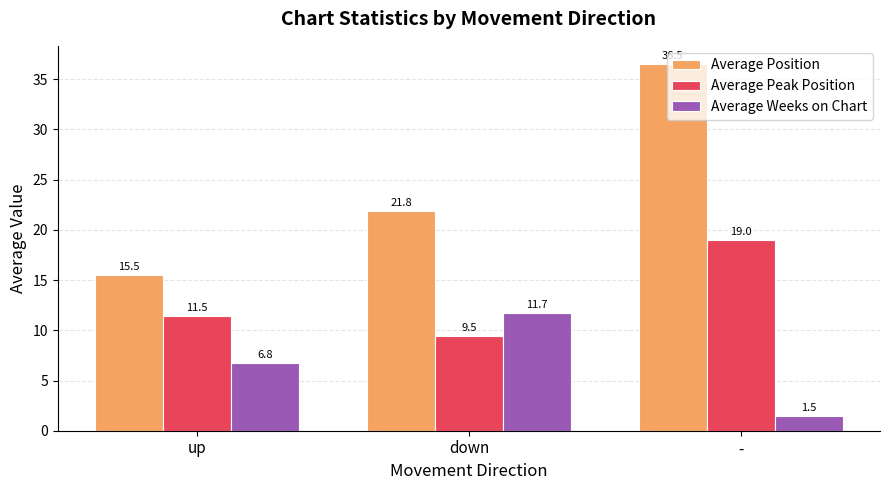

What value does the Average Weeks on Chart series have at -?

1.5